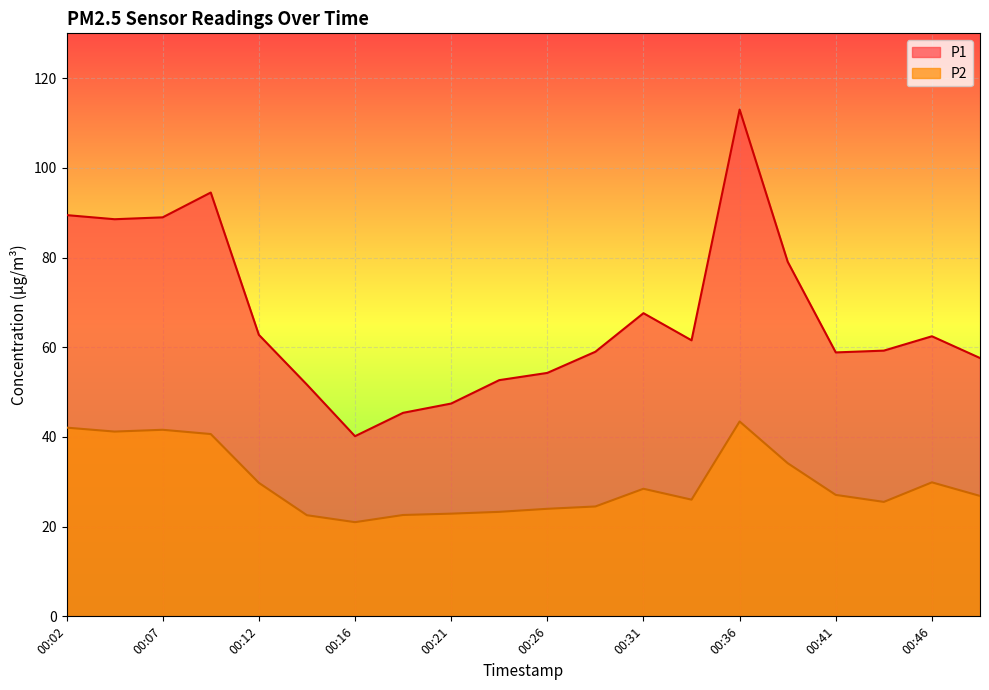

The value of P1 at 00:48 is 57.6. True or false?

True